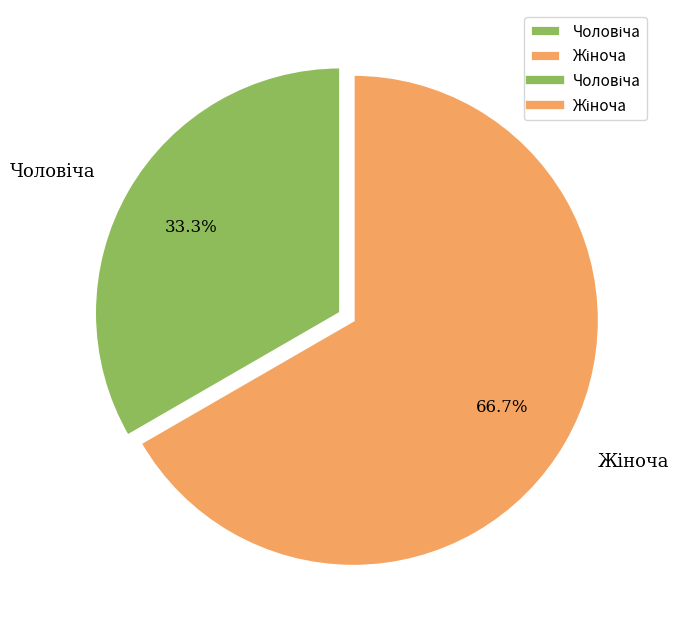

Is there any slice that represents more than half of the pie?

Yes